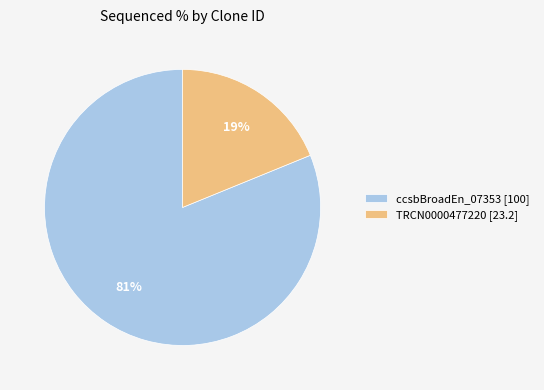

Rank the categories by value from lowest to highest.

TRCN0000477220 [23.2], ccsbBroadEn_07353 [100]